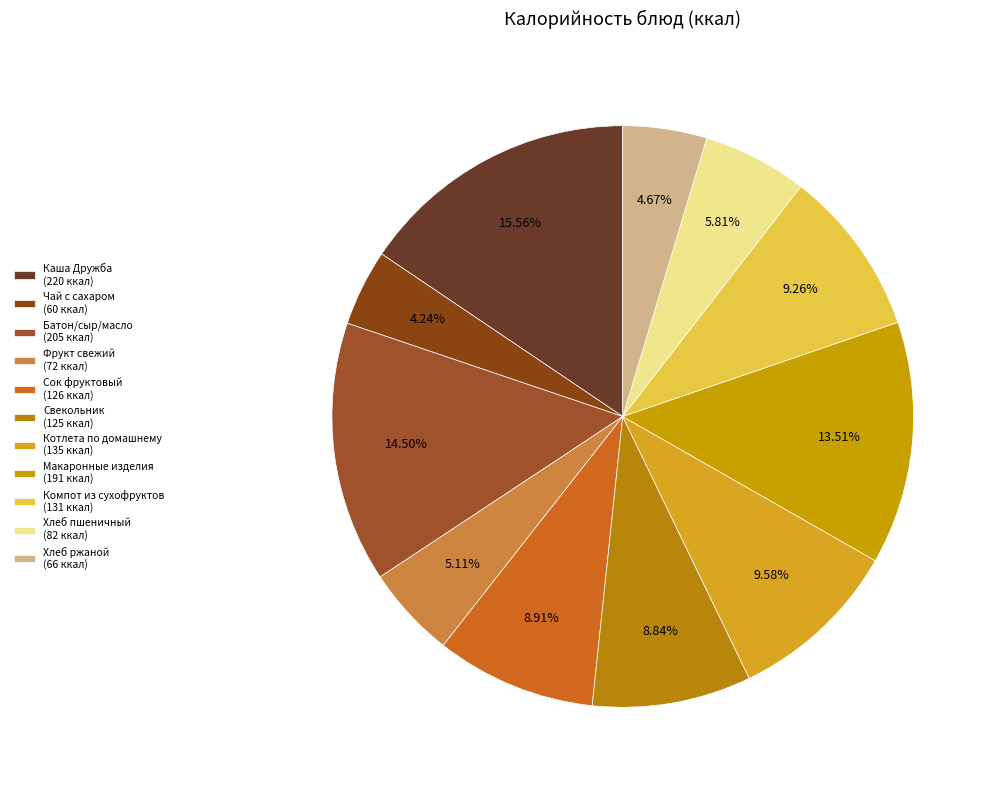

What is the smallest slice in the pie chart?

Чай с сахаром